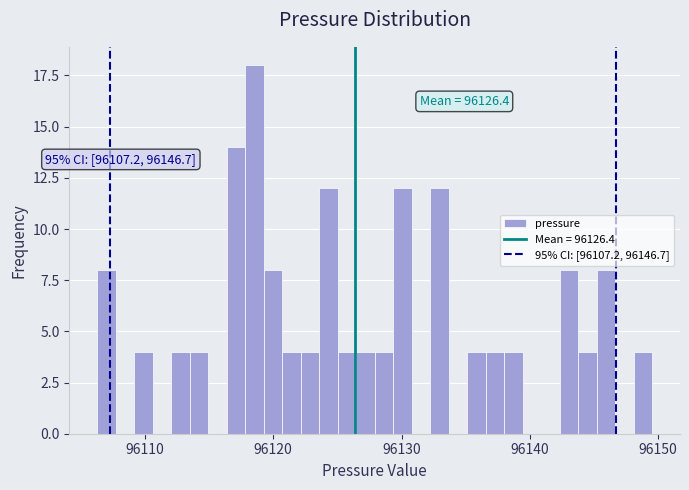

Read against the x-axis, roughly where is the centre of the tallest bar?

96119